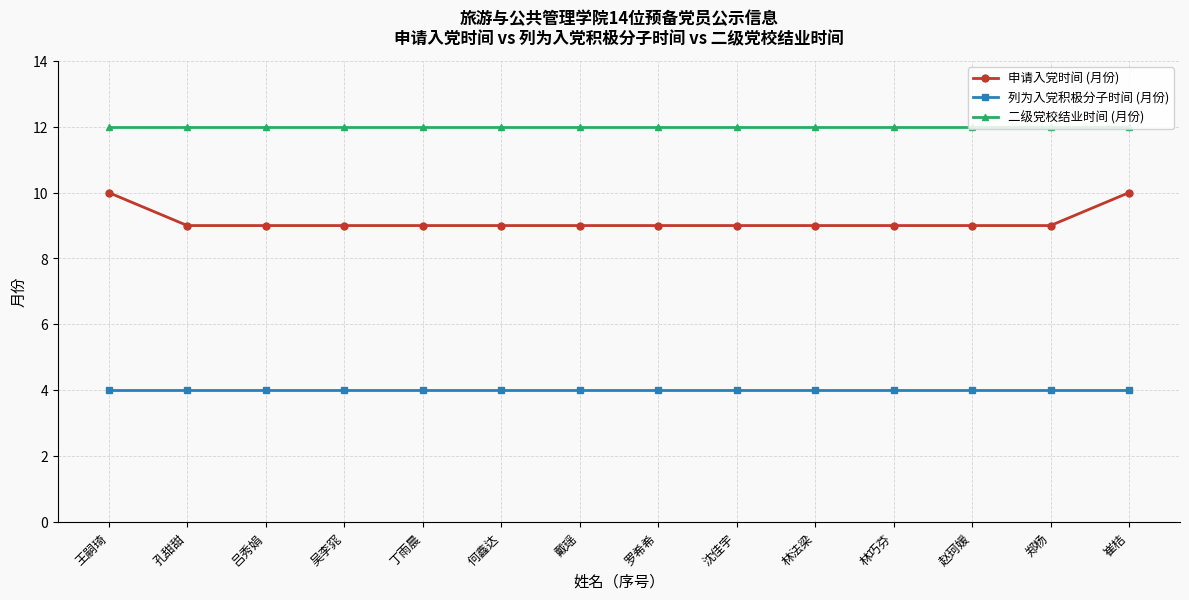

The 二级党校结业时间 (月份) series shows 12 at 戴瑶. True or false?

True